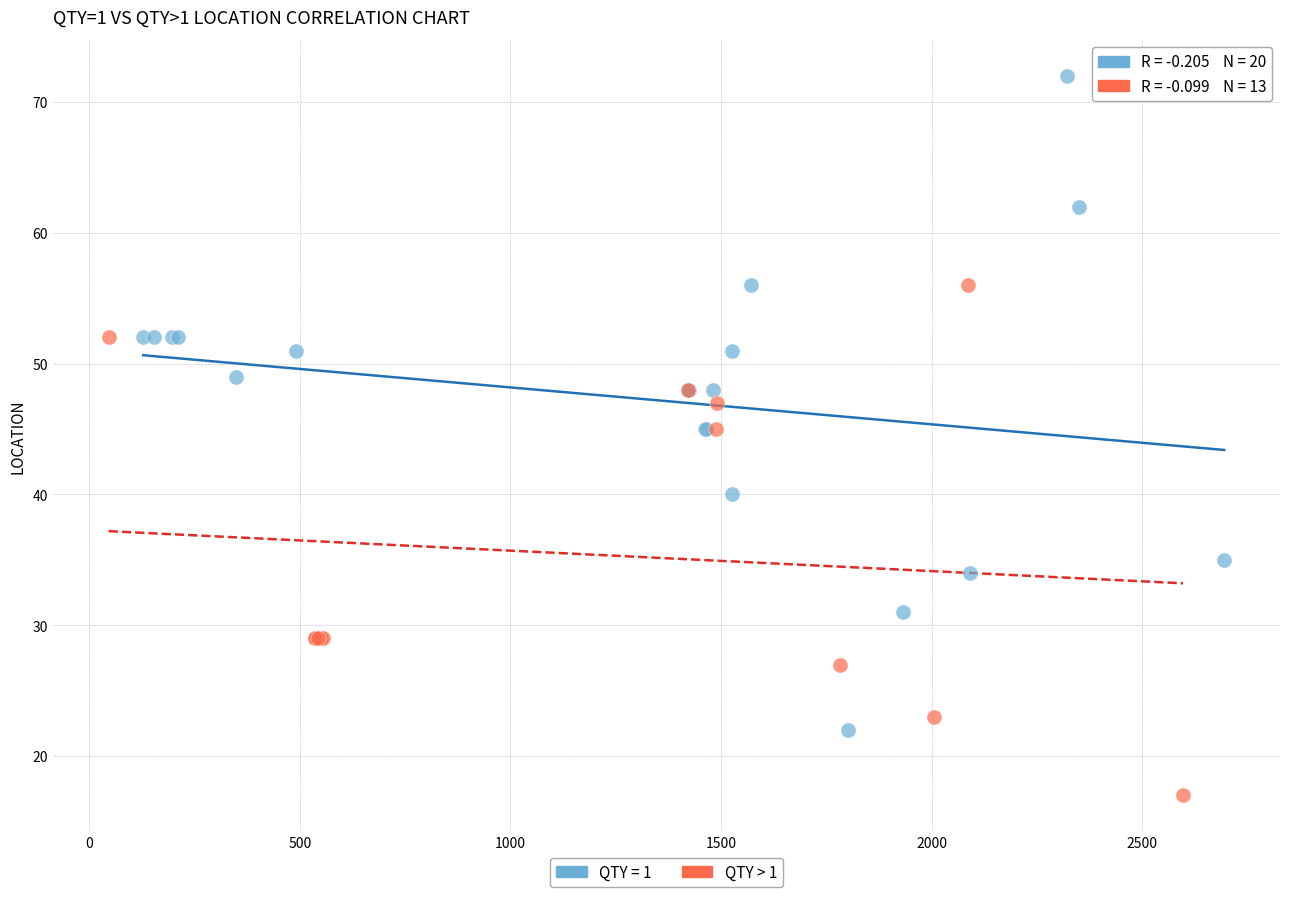

Which series has the widest spread of Y values?

QTY = 1